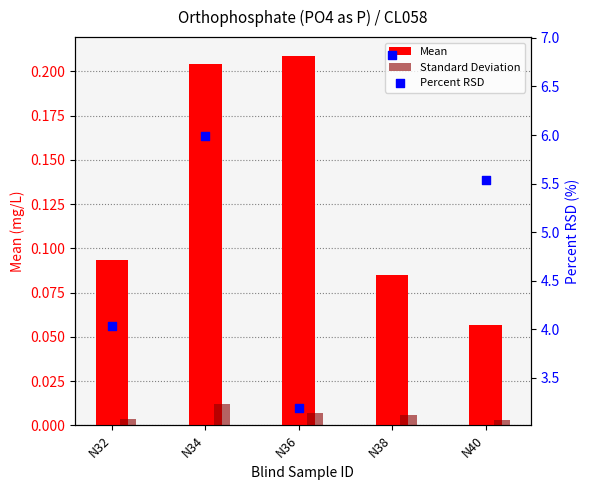

What is the total value across all series at N38?

6.9